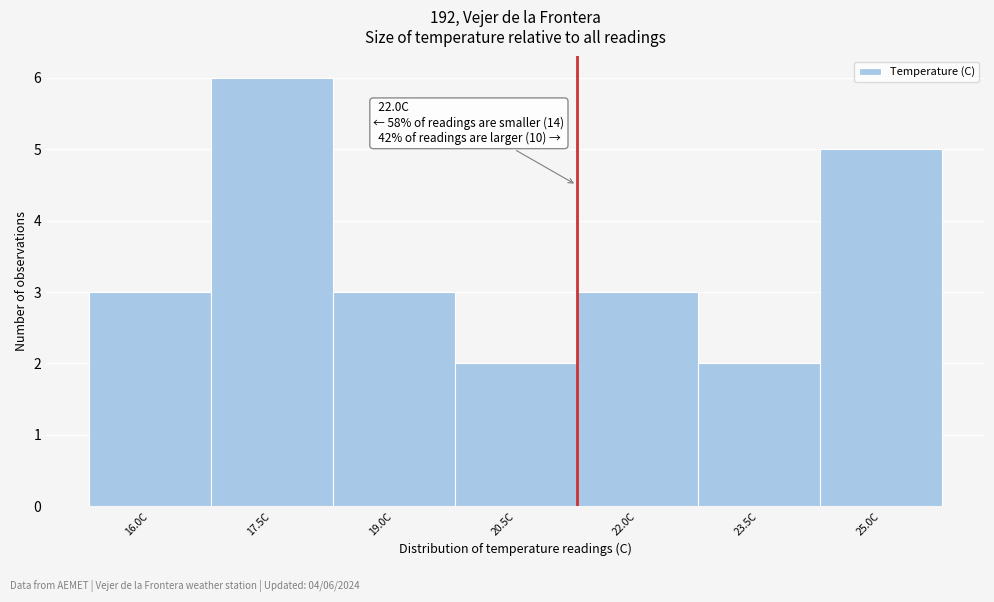

Reading left to right, what are all the values shown in this chart?

16.0C=3	17.5C=6	19.0C=3	20.5C=2	22.0C=3	23.5C=2	25.0C=5